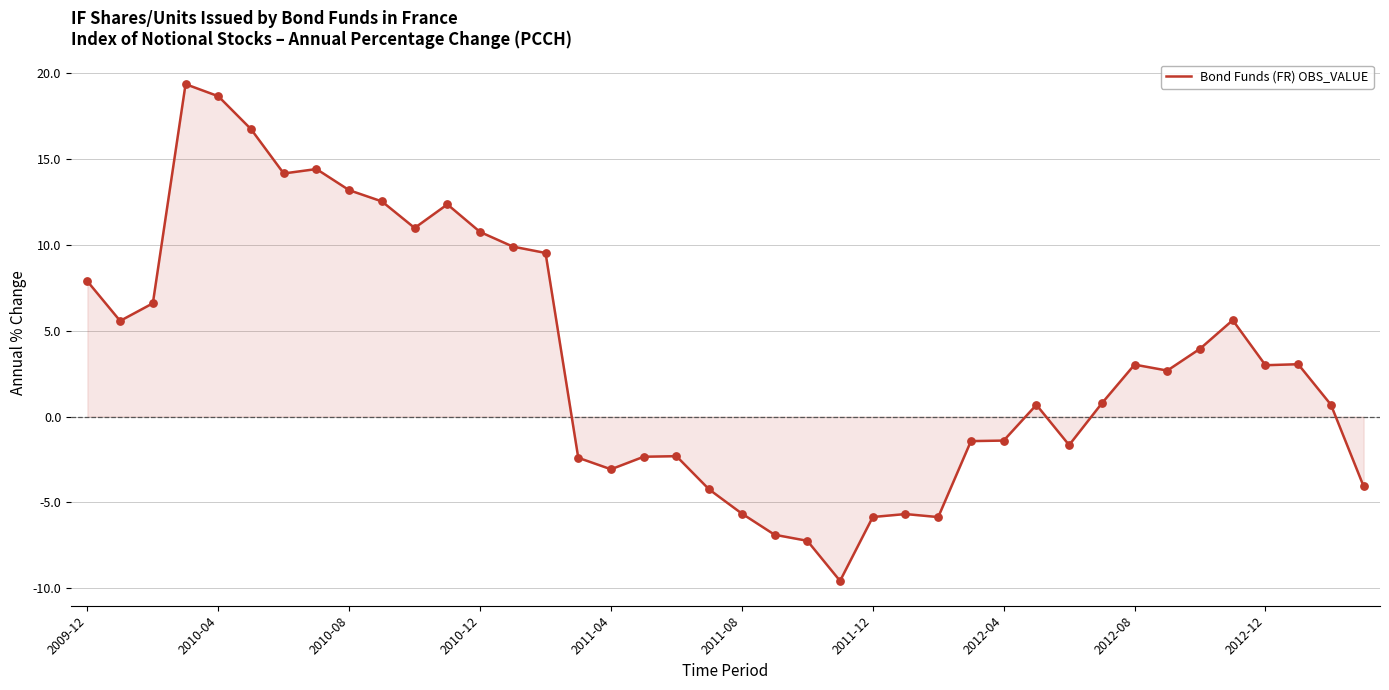

What is the greatest value displayed?

19.4